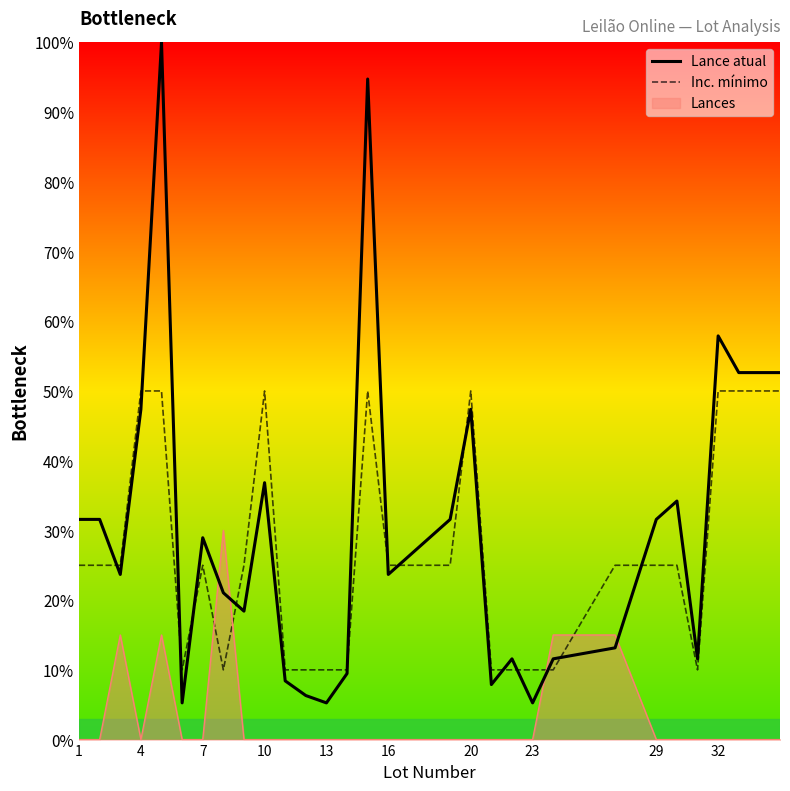

What is the difference between the highest and lowest values at 10?

50.0